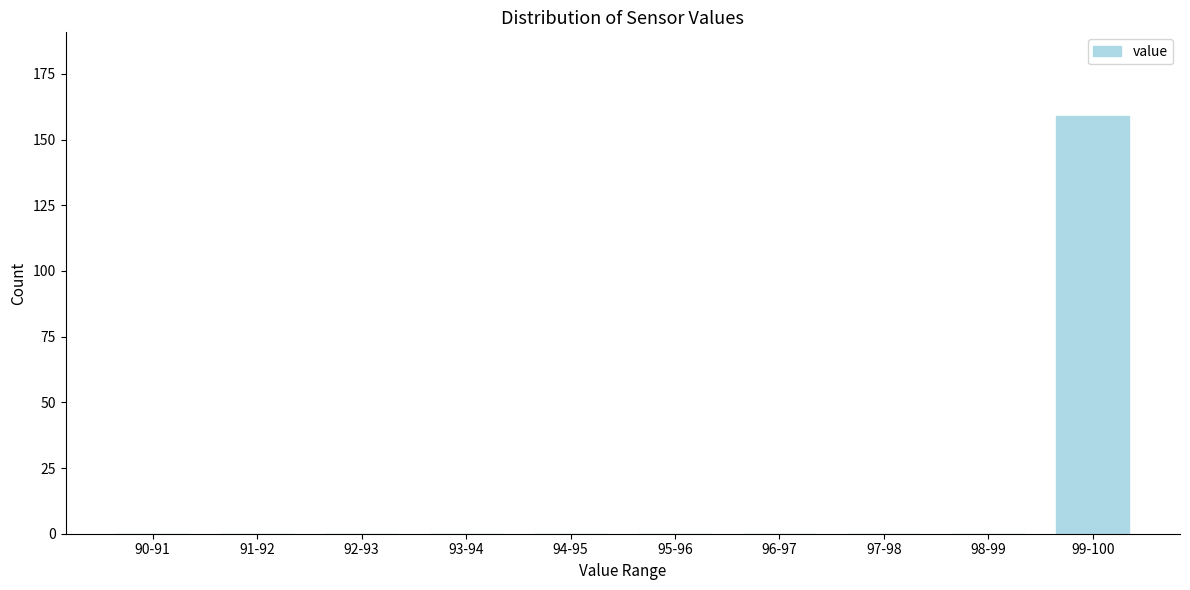

Reading left to right, list all the values displayed in this chart.

90-91=0	91-92=0	92-93=0	93-94=0	94-95=0	95-96=0	96-97=0	97-98=0	98-99=0	99-100=159